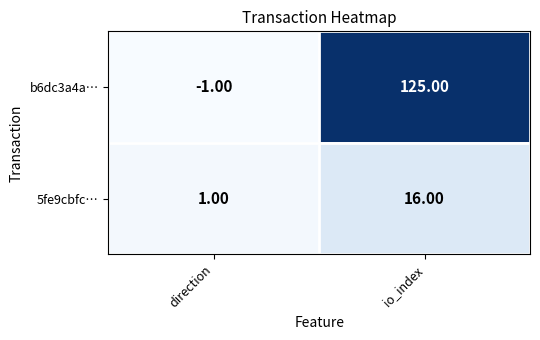

At which label is 5fe9cbfc… closest to 8?

direction